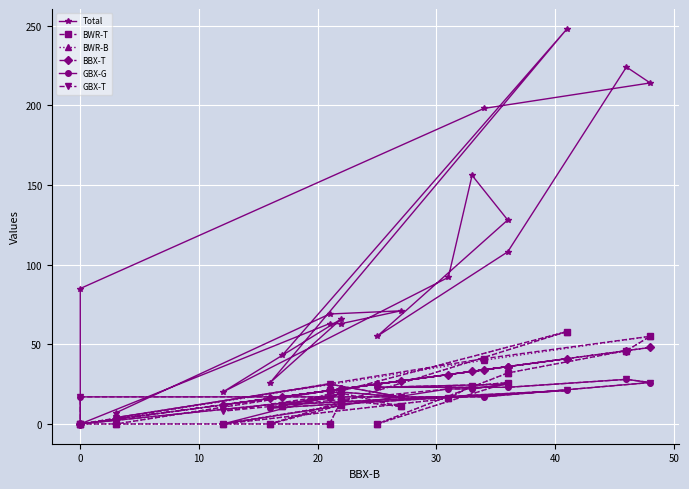

Reading left to right, list all the values displayed in this chart.

Total: 43	248	26	66	20	92	156	128	55	108	224	214	198	85	0	63	63	71	69	7
BWR-T: 11	58	0	12	0	16	24	26	0	32	46	55	41	0	0	0	15	11	21	0
BWR-B: 11	58	0	12	0	16	24	26	0	32	46	55	40	0	0	0	15	11	21	0
BBX-T: 17	41	16	22	12	31	33	36	25	36	46	48	34	0	0	21	22	27	21	3
GBX-G: 12	21	10	19	0	22	22	25	23	23	28	26	17	17	0	16	20	17	25	4
GBX-T: 12	21	10	19	8	22	22	25	23	23	28	26	17	17	0	16	20	17	25	4